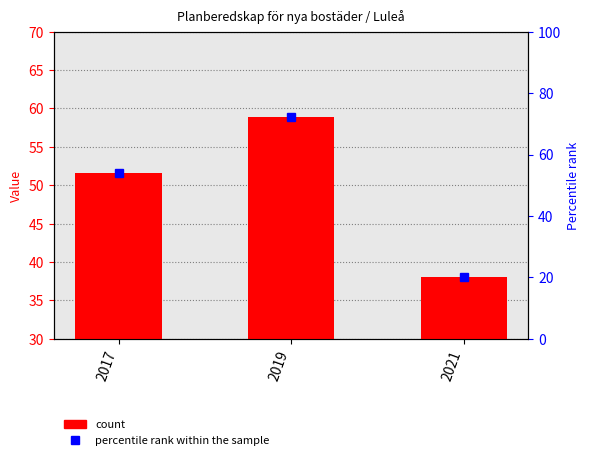

What is the average value?

49.5